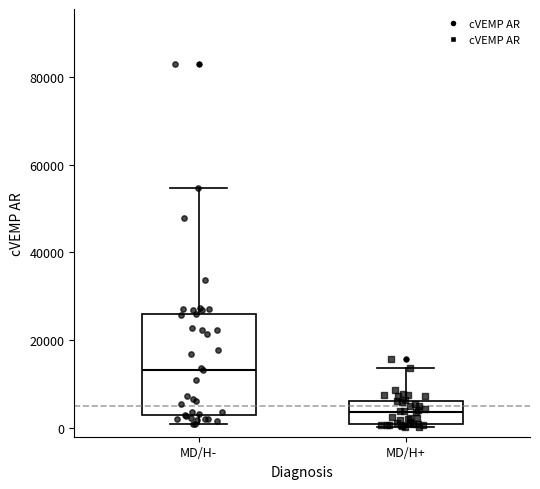

Which box is the tallest, from its lower edge to its upper edge?

MD/H-